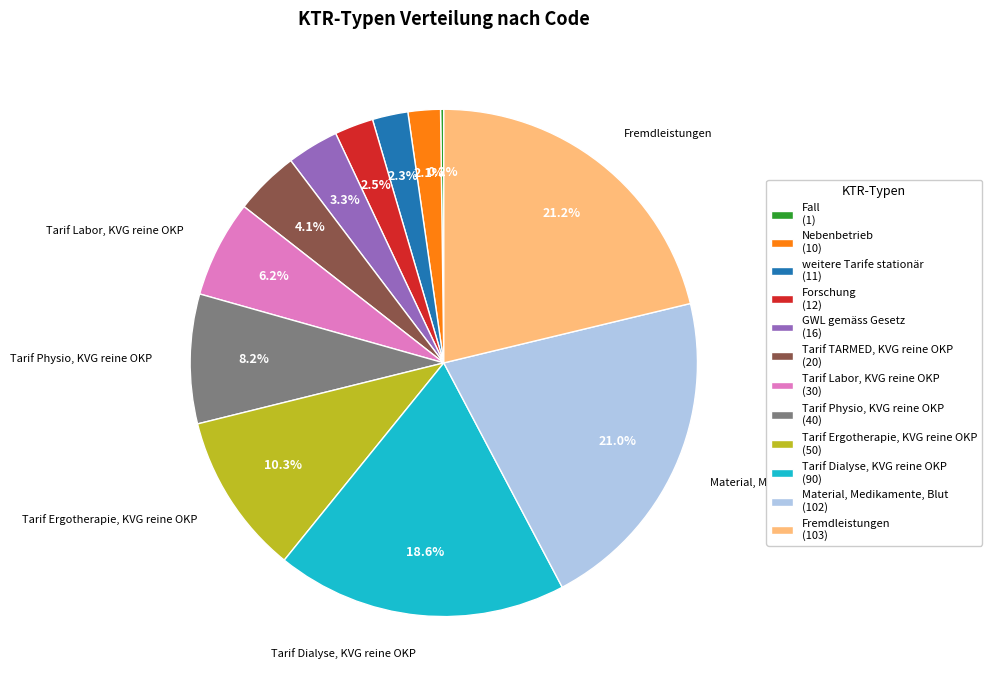

Do Fremdleistungen (103) and Nebenbetrieb (10) together represent more than half of the pie?

No